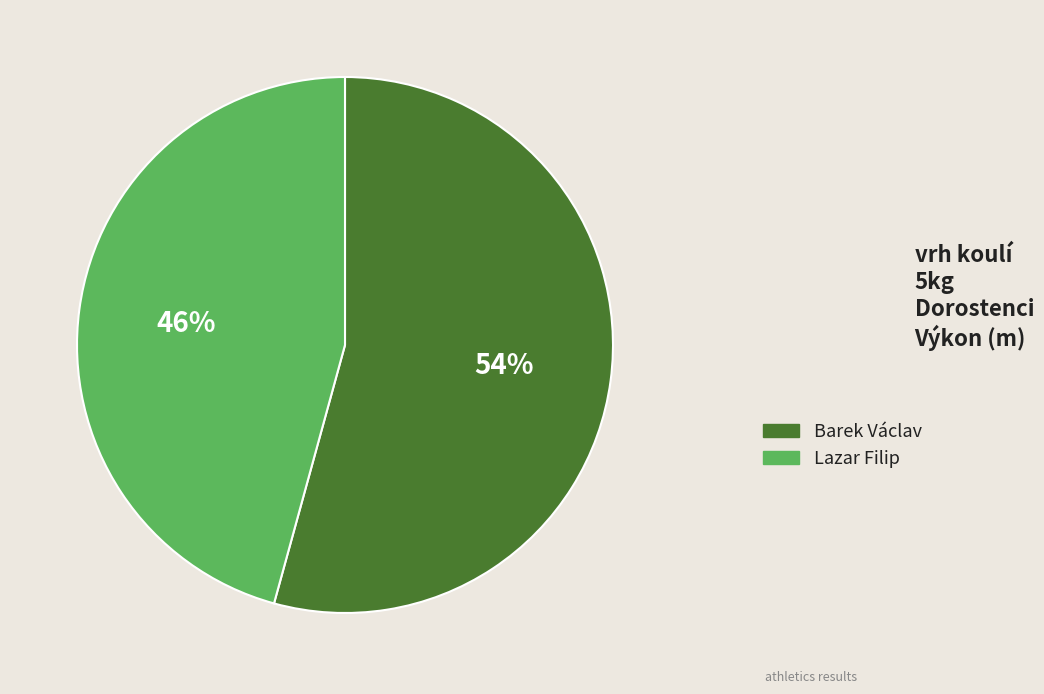

To the nearest percent, what is the average slice percentage?

50%